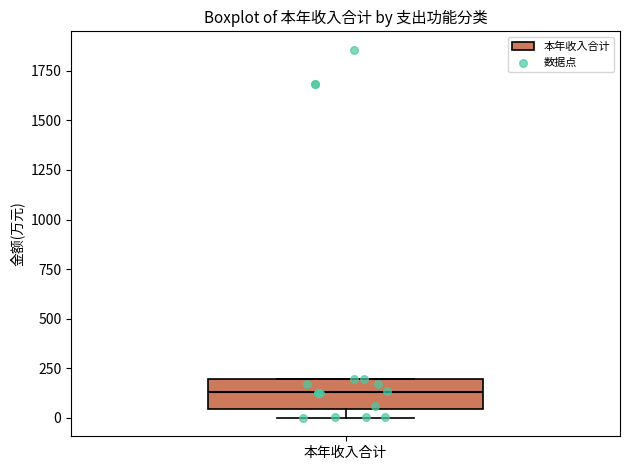

Read this box plot against the y-axis: the position of the median line, the range covered by the box, and the ends of both whiskers. The values are not printed on the chart, so give them approximately, as read against the axis.

median 150, box 50 to 200, whiskers 0 to 200